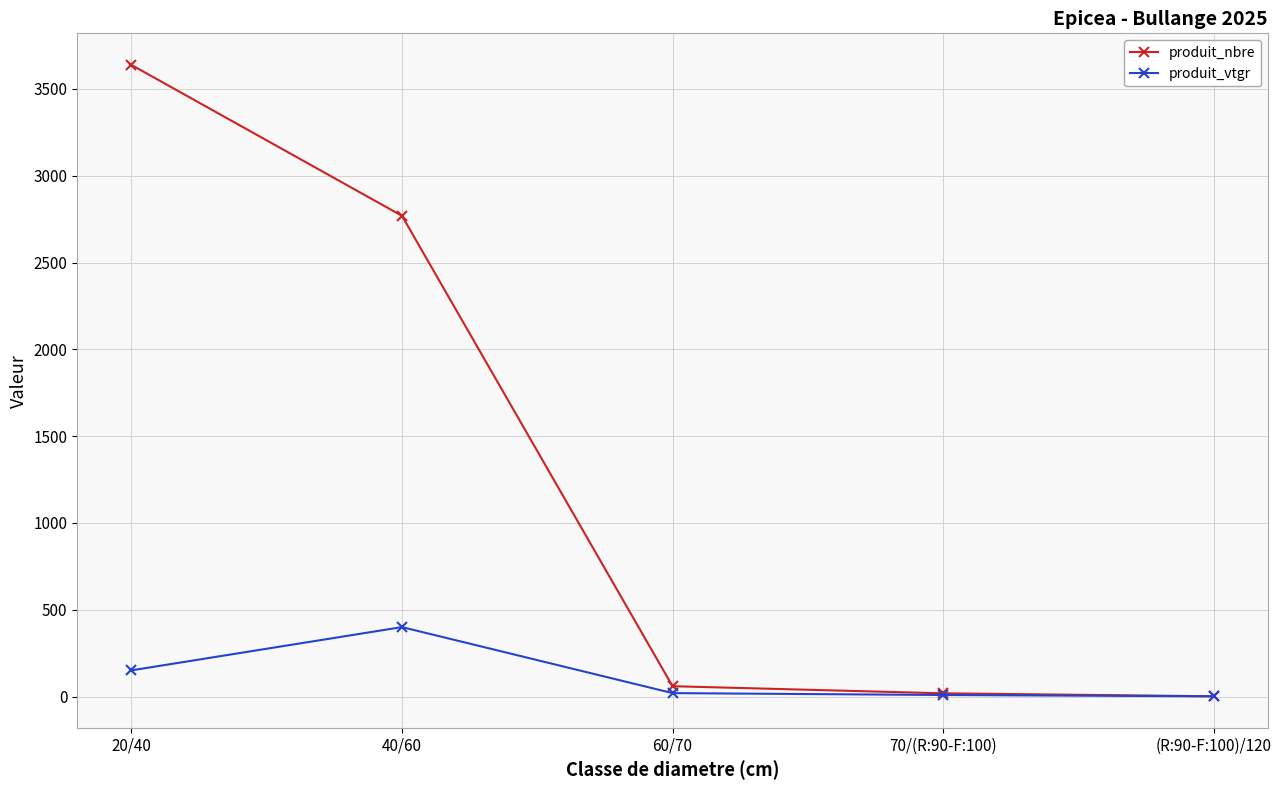

What is the maximum value shown in the chart?

3638.0